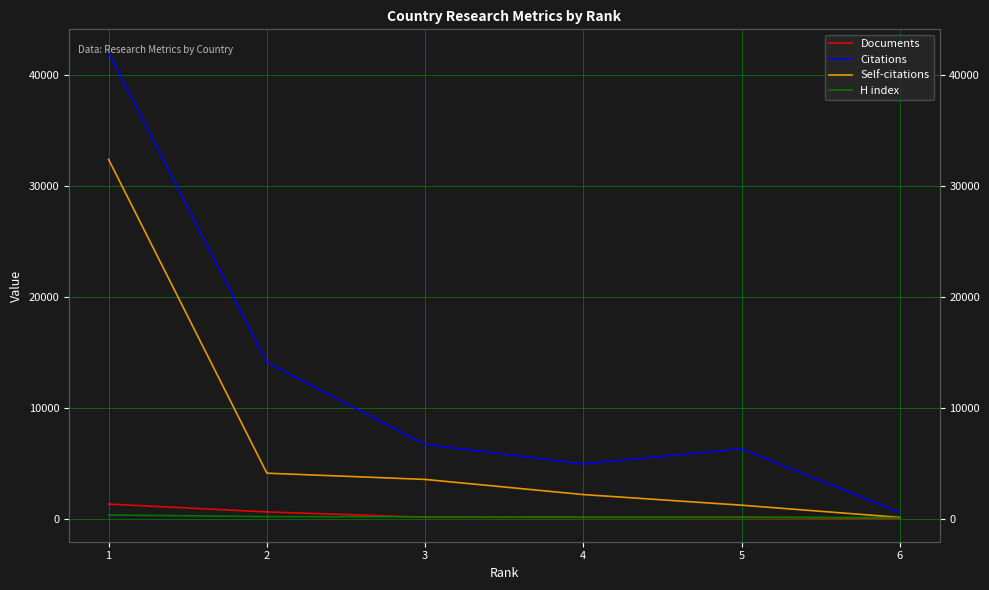

At which label does H index first exceed 154?

1